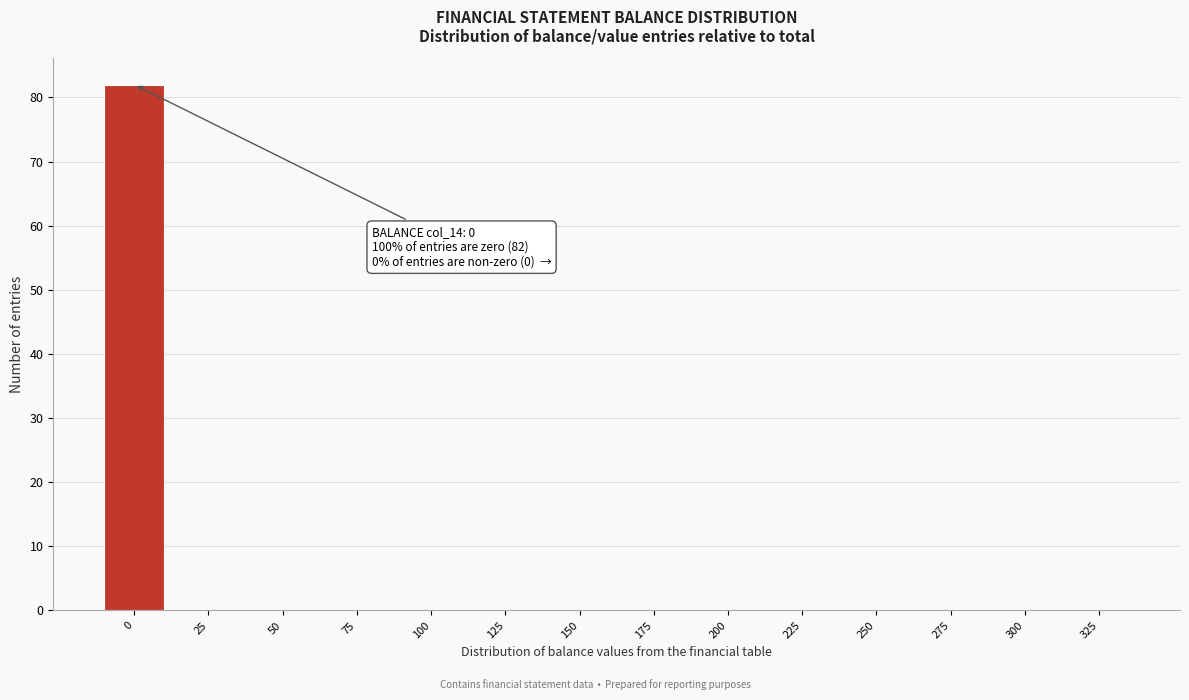

Reading left to right, list all the values displayed in this chart.

0=82	25=0	50=0	75=0	100=0	125=0	150=0	175=0	200=0	225=0	250=0	275=0	300=0	325=0